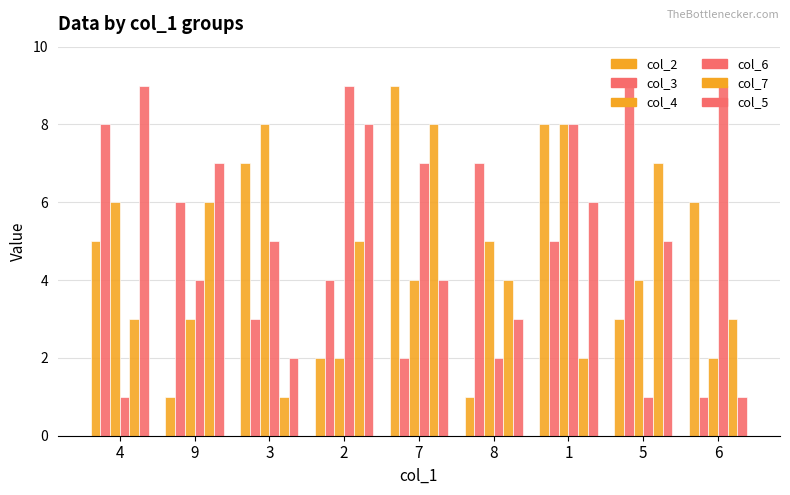

What is the label of the 9th bar from the right?

4